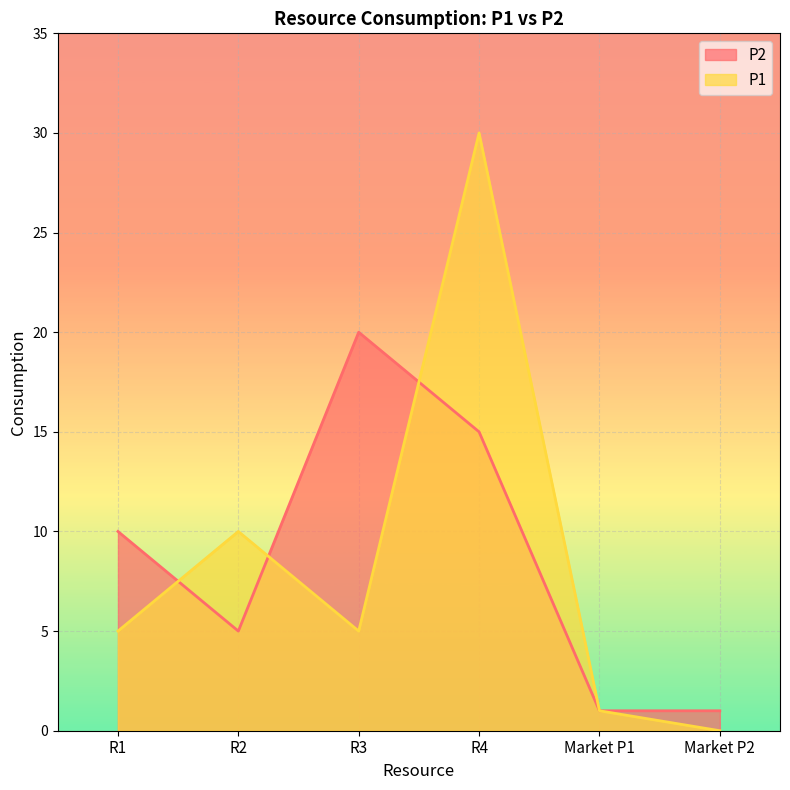

What is the highest value of the P1 series?

30